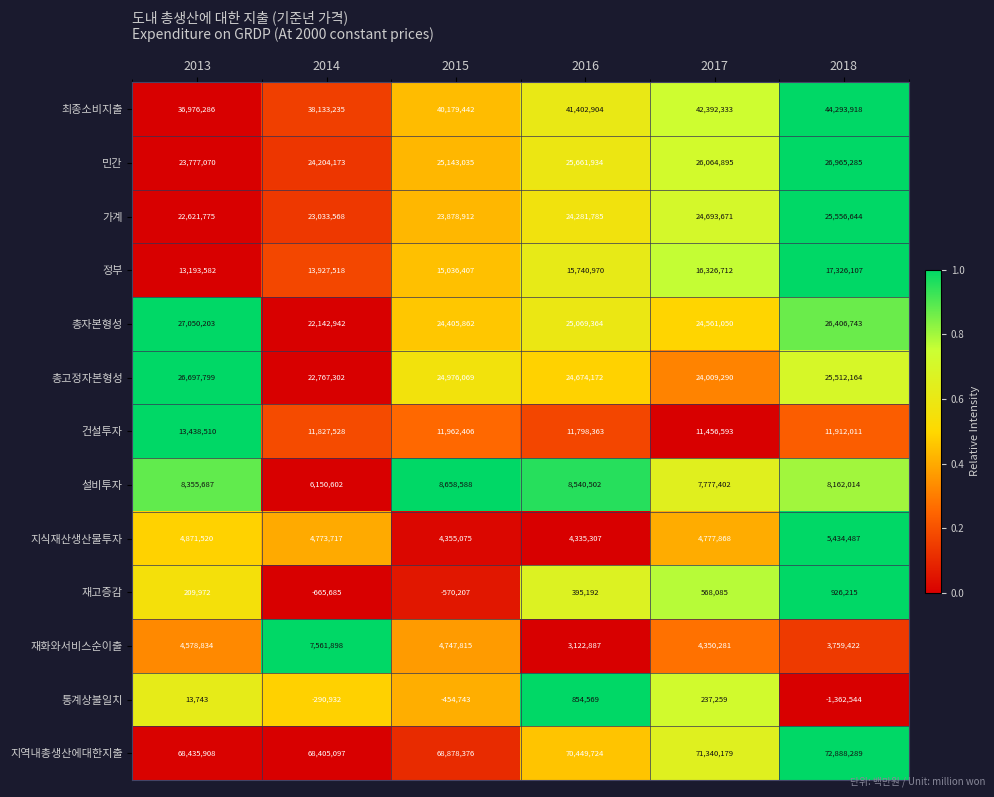

The 지역내총생산에대한지출 series shows 111073416 at 2017. True or false?

False